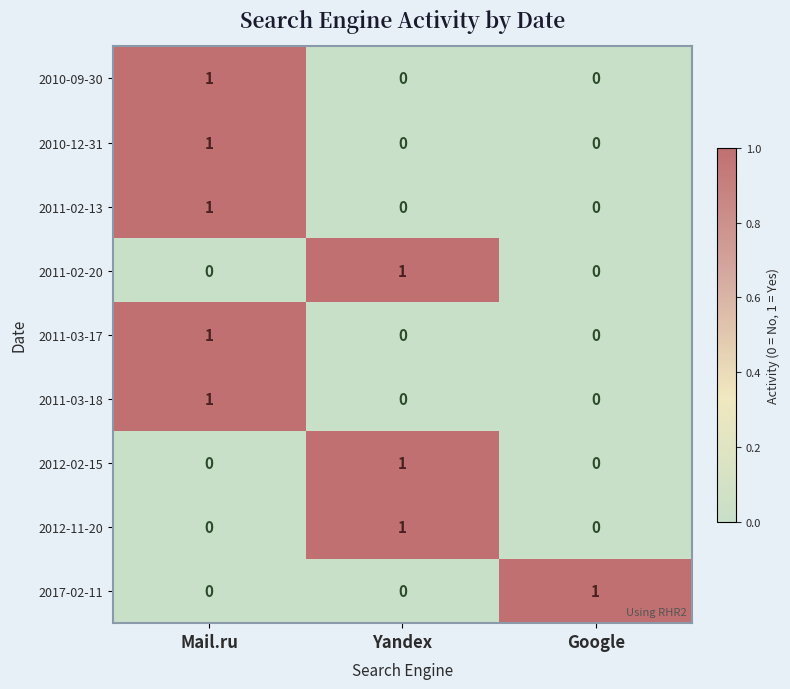

Reading left to right, transcribe all the data shown in this chart.

2010-09-30: Mail.ru=1	Yandex=0	Google=0
2010-12-31: Mail.ru=1	Yandex=0	Google=0
2011-02-13: Mail.ru=1	Yandex=0	Google=0
2011-02-20: Mail.ru=0	Yandex=1	Google=0
2011-03-17: Mail.ru=1	Yandex=0	Google=0
2011-03-18: Mail.ru=1	Yandex=0	Google=0
2012-02-15: Mail.ru=0	Yandex=1	Google=0
2012-11-20: Mail.ru=0	Yandex=1	Google=0
2017-02-11: Mail.ru=0	Yandex=0	Google=1